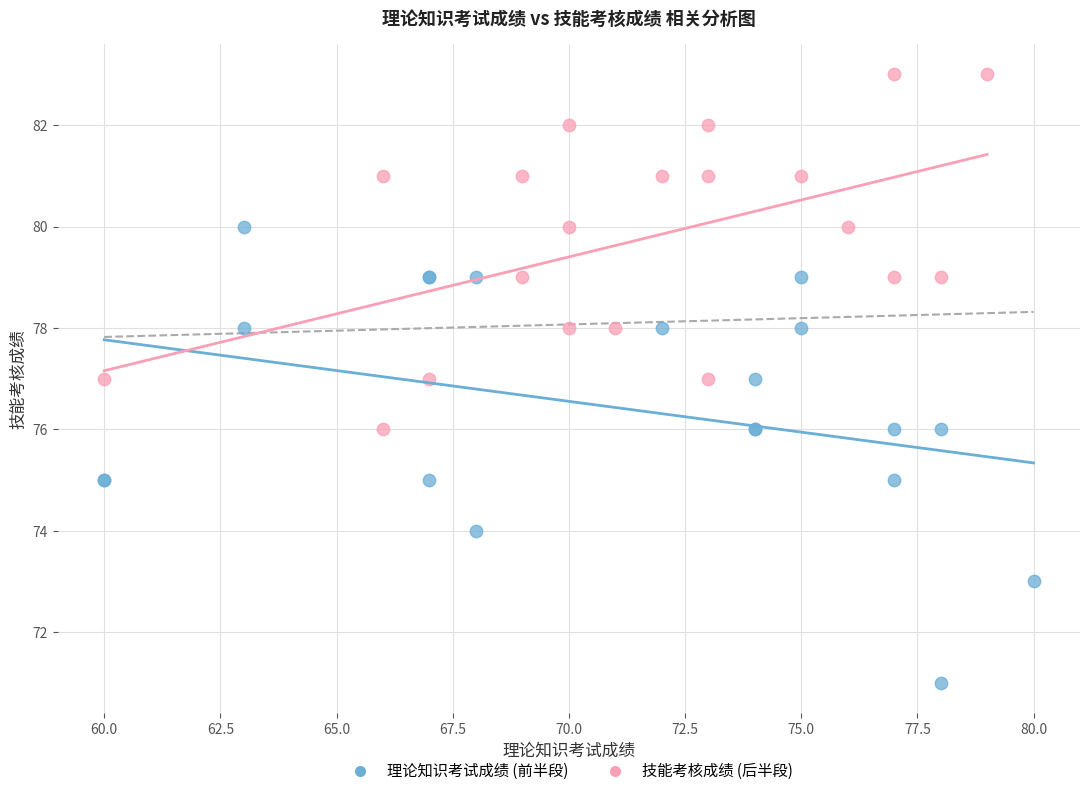

Which series contains the lowest Y value?

理论知识考试成绩 (前半段)